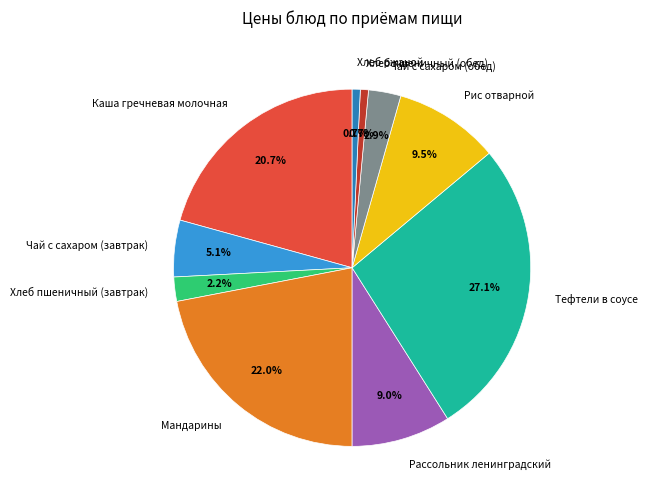

Count the number of slices in the pie.

10